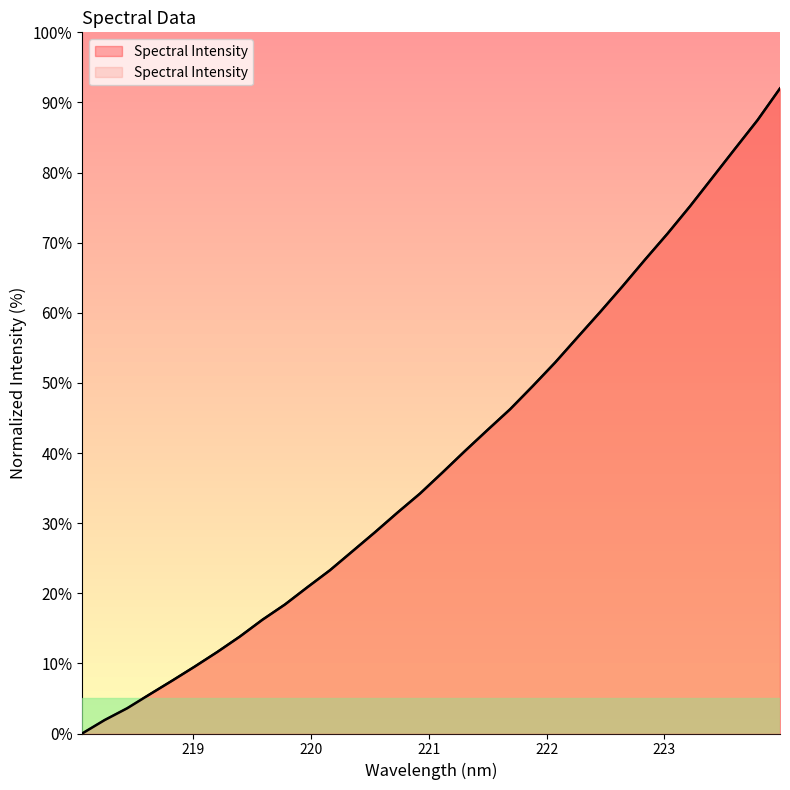

At which label does the data first exceed 37?

221.1174